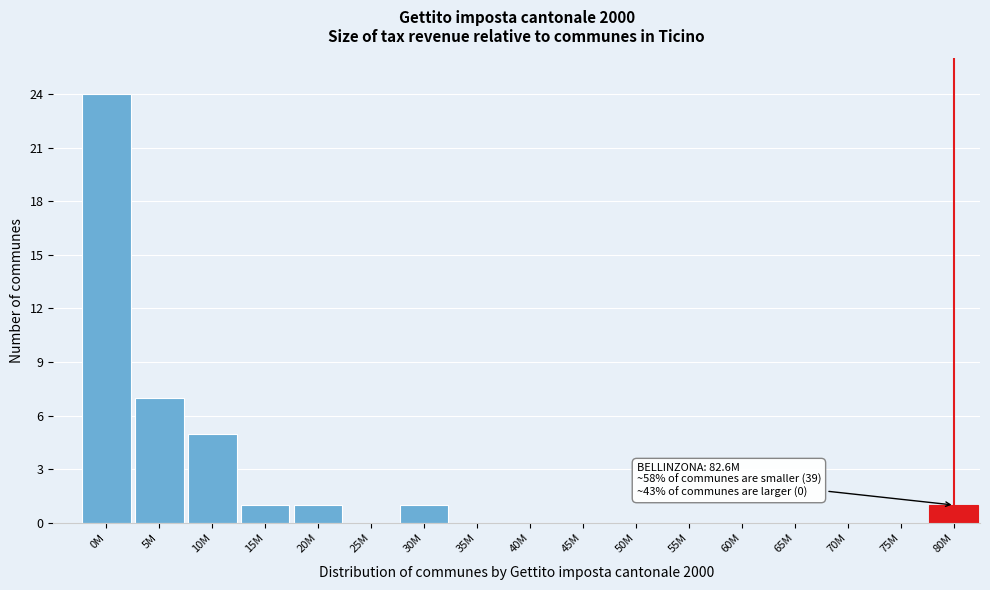

Reading left to right, transcribe all the data shown in this chart.

0M=24	5M=7	10M=5	15M=1	20M=1	25M=0	30M=1	35M=0	40M=0	45M=0	50M=0	55M=0	60M=0	65M=0	70M=0	75M=0	80M=1